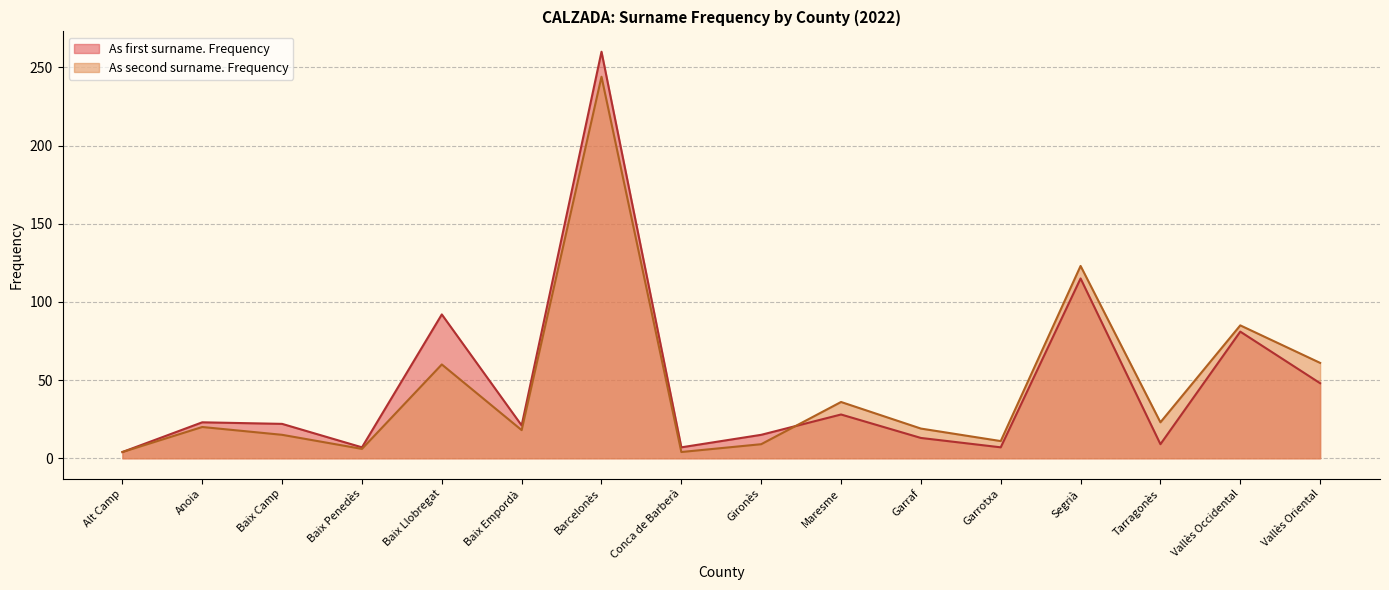

Does the chart have visible grid lines?

Yes